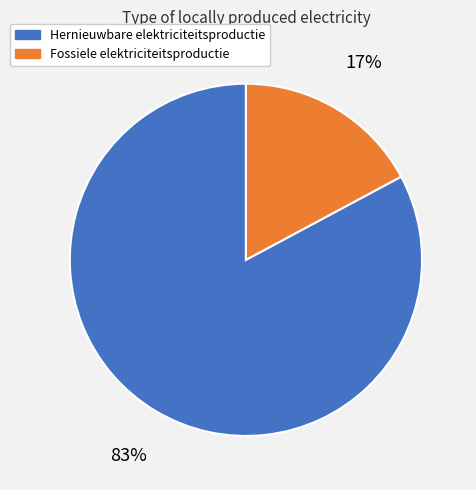

Is there a majority slice in this chart?

Yes